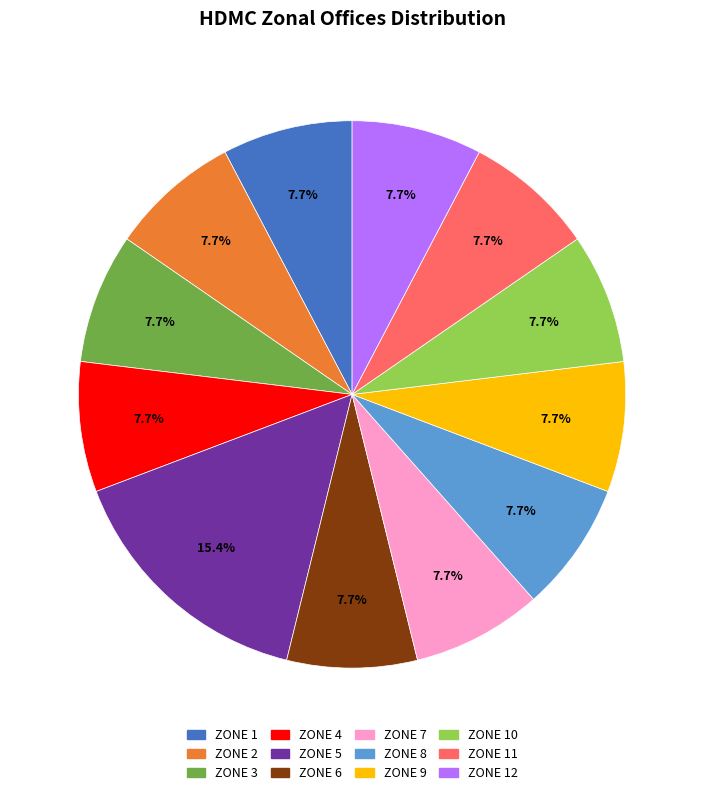

Is it true that ZONE 1 is 8% of the pie?

True